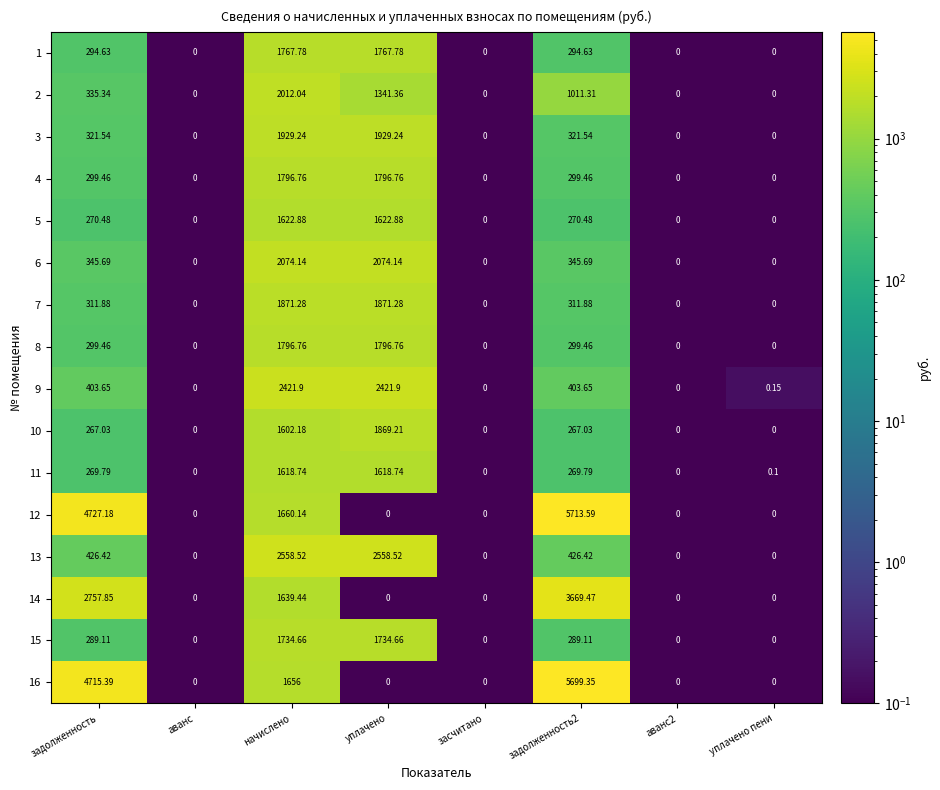

At which category is the sum across all series the highest?

начислено